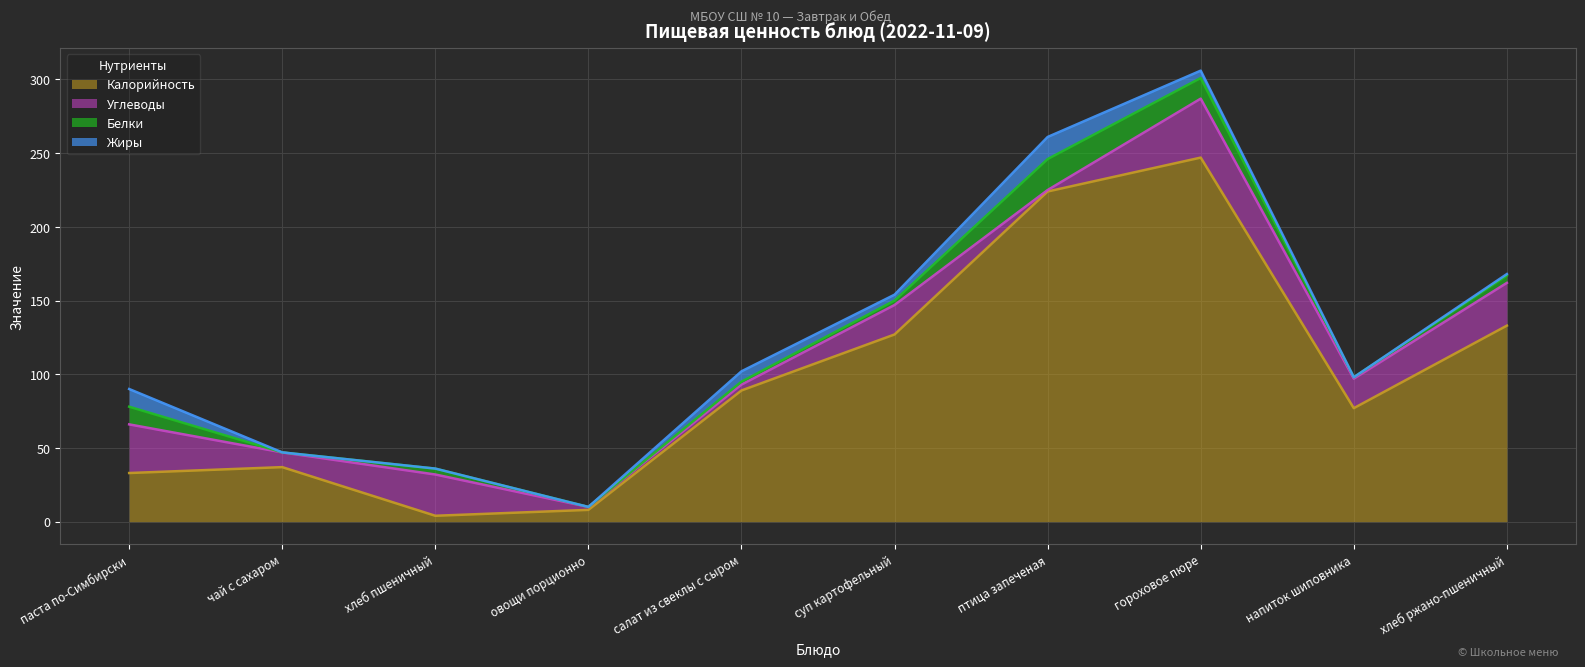

Does the chart have visible grid lines?

Yes